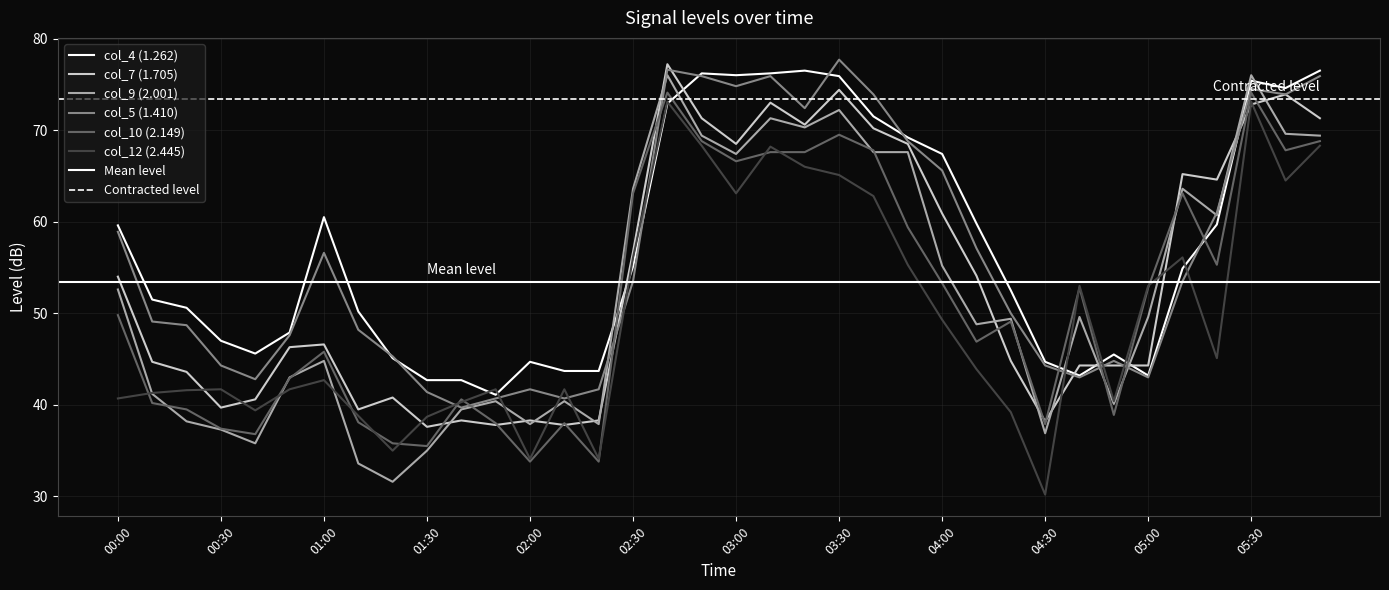

What is the label of the 9th point from the right?

04:30